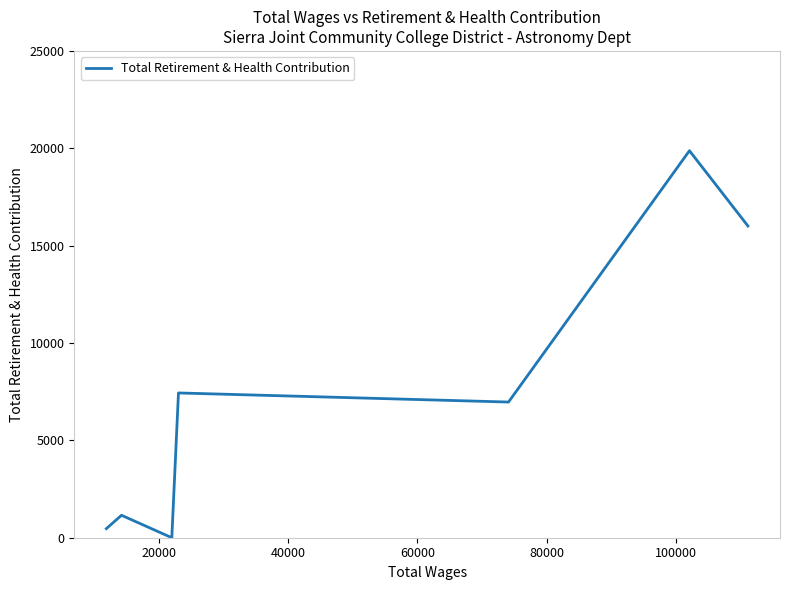

What is the difference between the maximum and minimum values?

19875